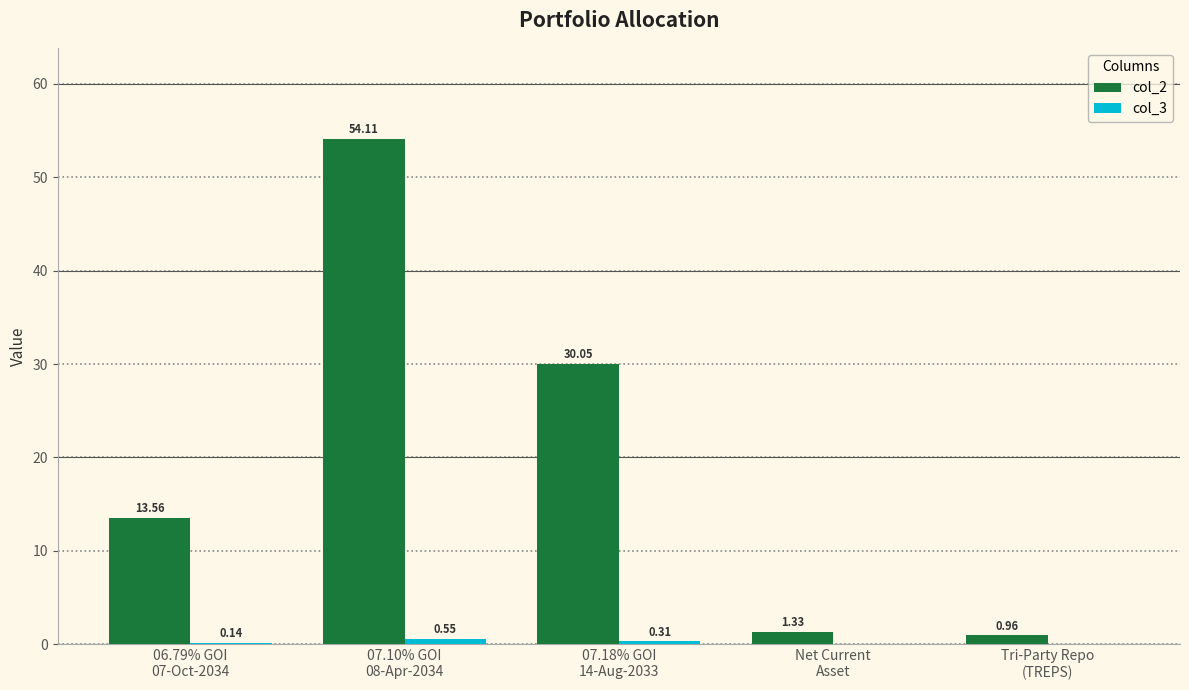

Which series has the largest total across all categories?

col_2